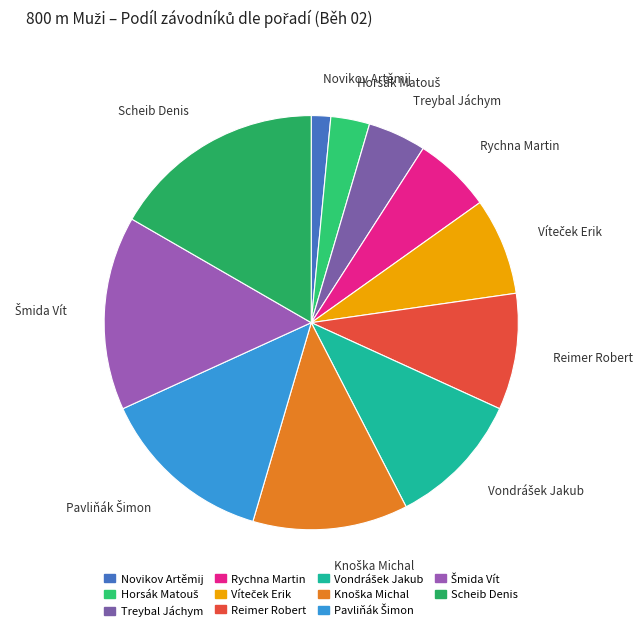

Is it true that Rychna Martin is 6% of the pie?

True